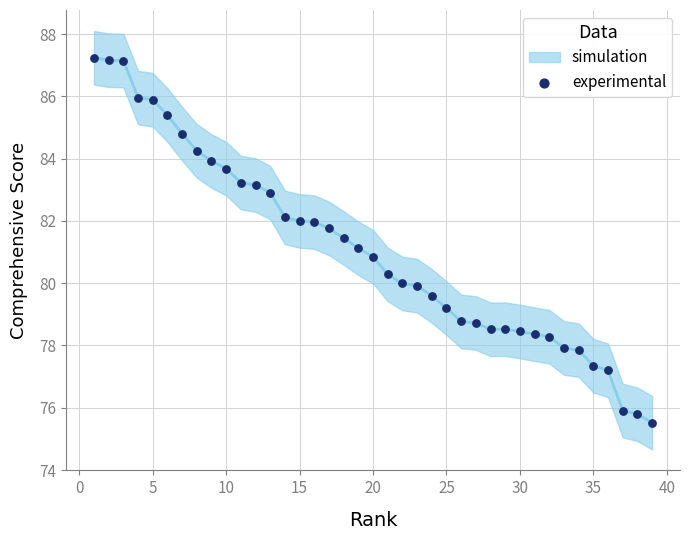

What is the range of X values (max minus min)?

38.0